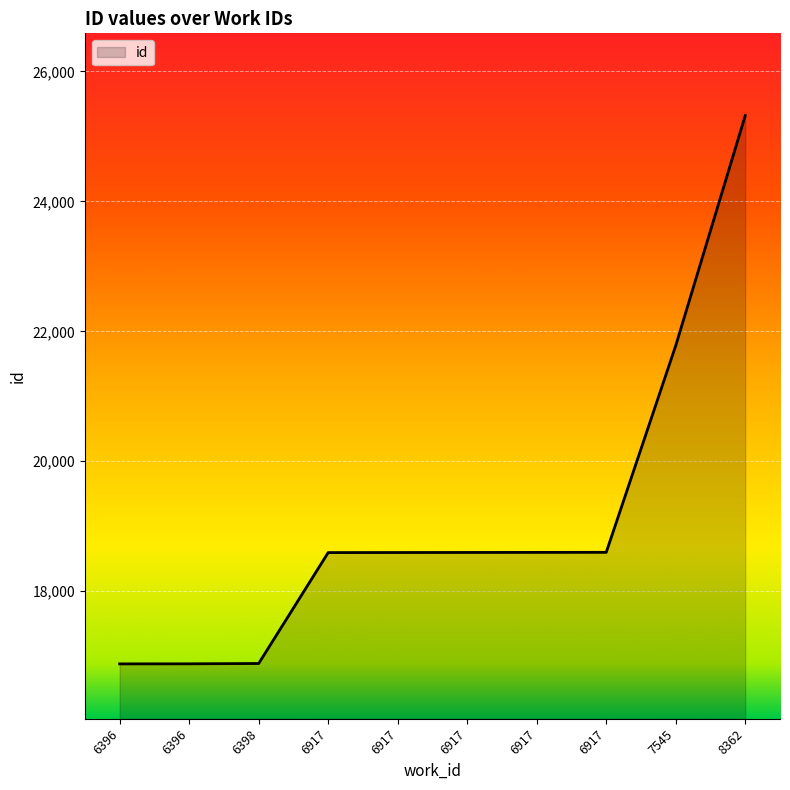

What is the sum of the values at 7545 and 6917?

40376